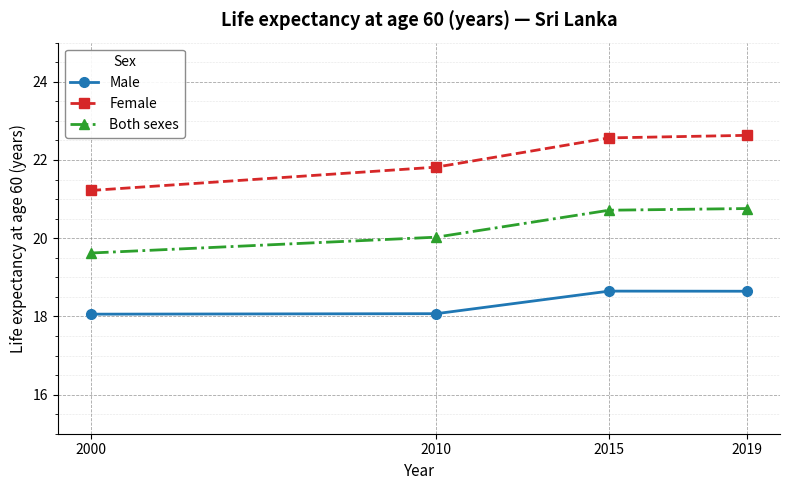

What is the approximate value of Male at 2000?

18.1